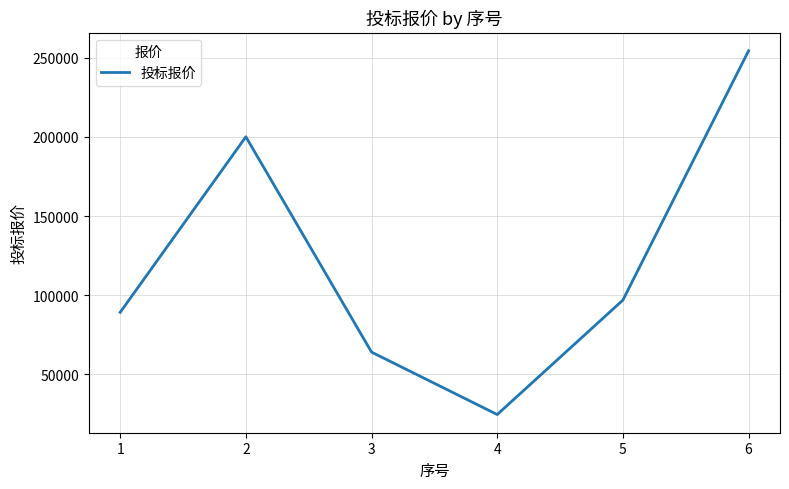

How many values are below 96916?

3